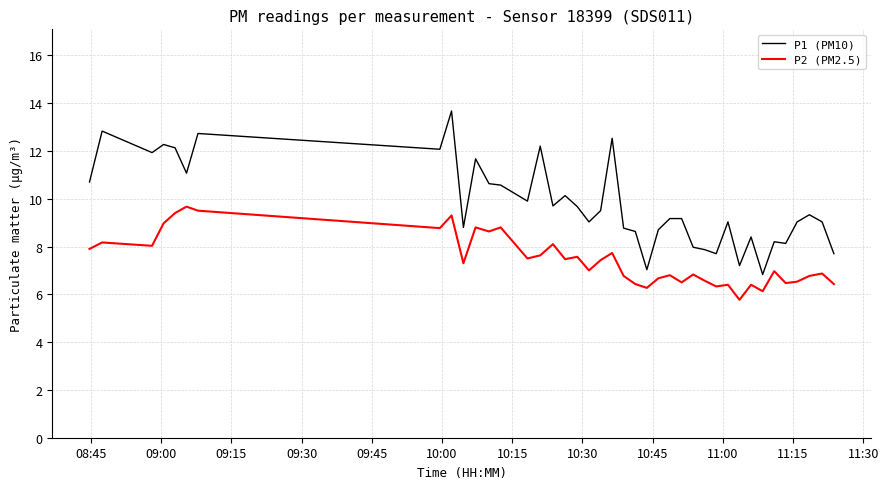

What is the maximum value for P2 (PM2.5)?

9.7